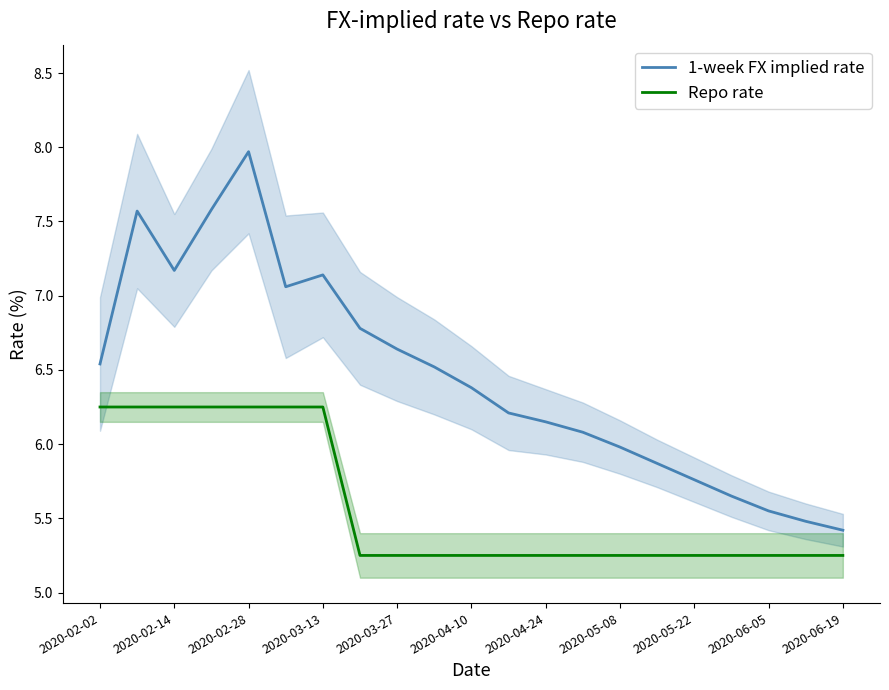

What is the minimum value for 1-week FX implied rate?

5.4